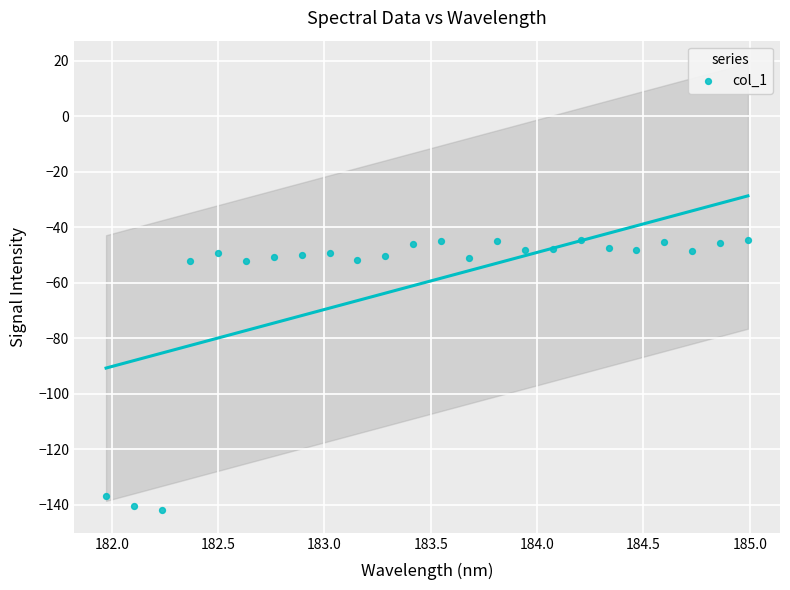

What is the range of Y values (max minus min)?

97.4